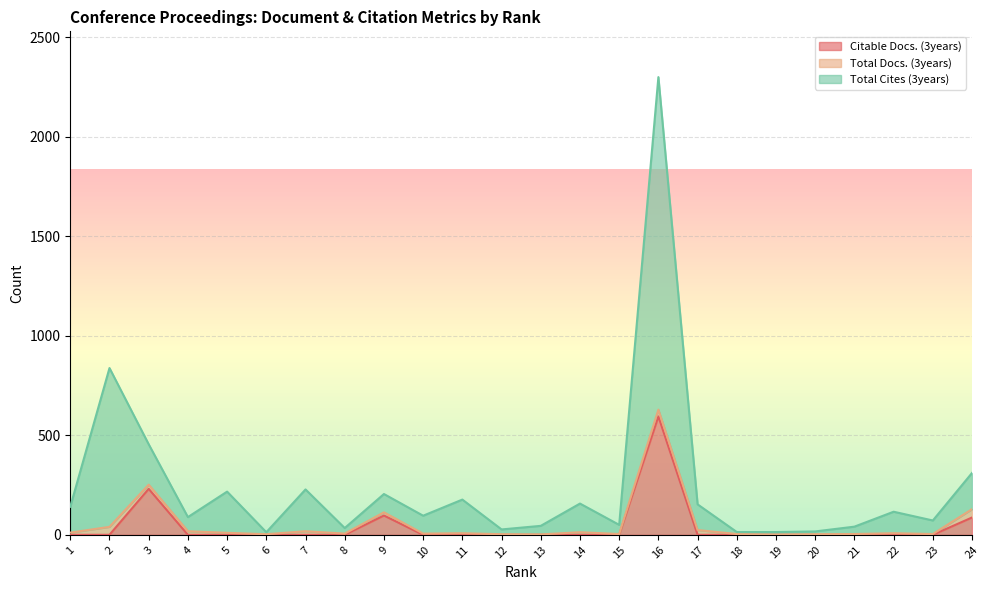

True or false: Total Cites (3years) has more than 0 points higher than both neighbors.

True